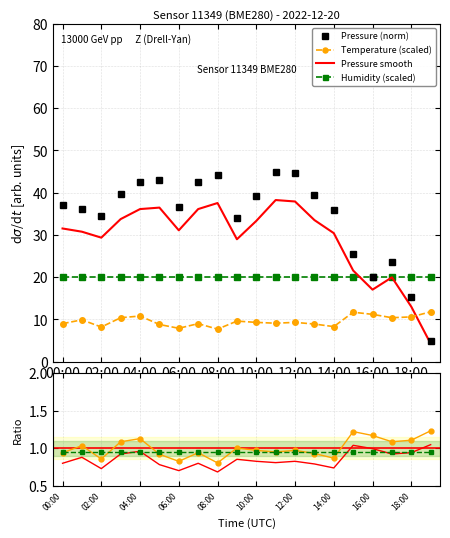

The value of Pressure (norm) at 08:00 is 44.2. True or false?

True